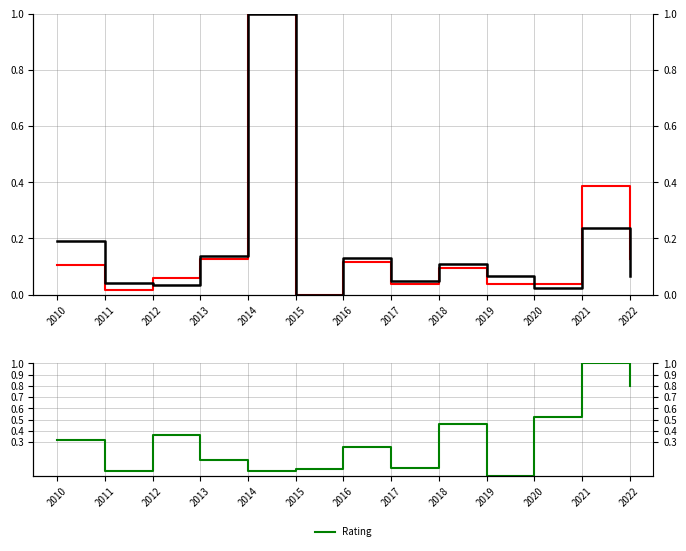

At which label does Distance (u) reach its minimum?

2015